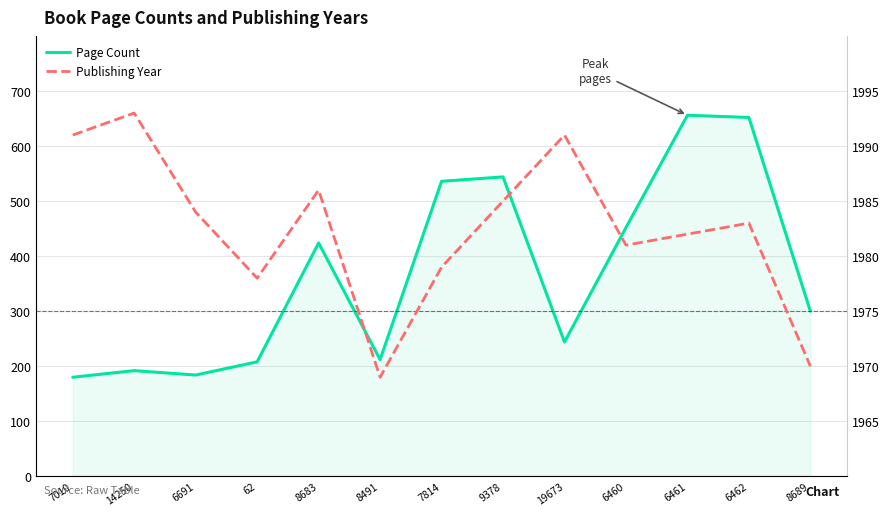

Is it true that Page Count equals 852 at 7814?

False